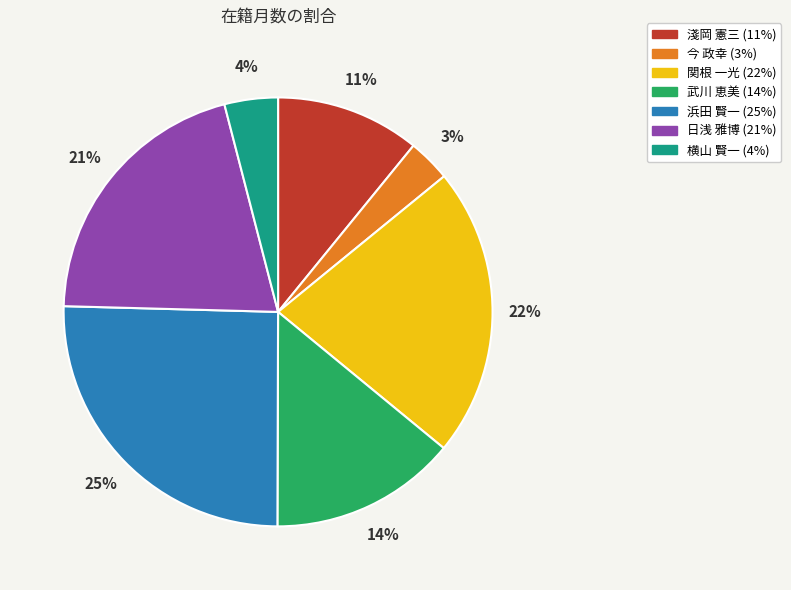

To the nearest percent, what is the average slice percentage?

14%